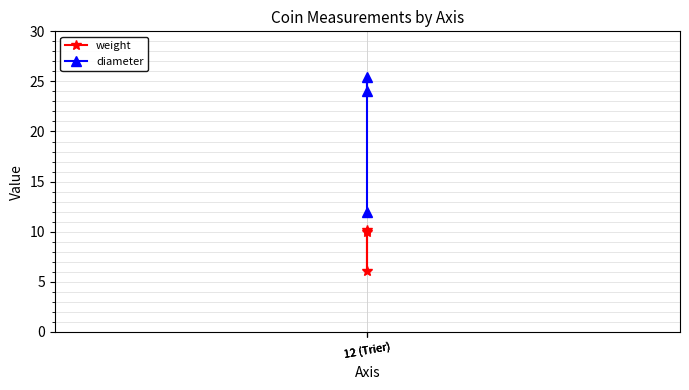

Reading left to right, transcribe all the data shown in this chart.

weight: 12 (Trier)=10.2	12 (Trier)=6.1	12 (Trier)=10.0
diameter: 12 (Trier)=12.0	12 (Trier)=25.4	12 (Trier)=24.0